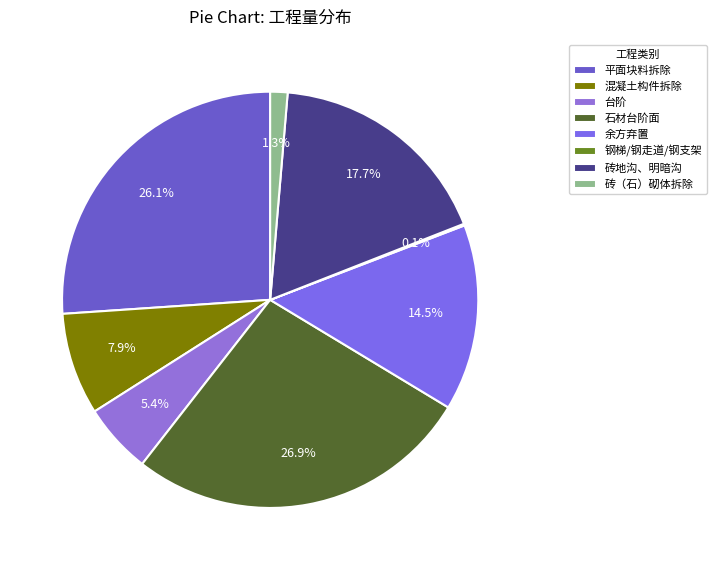

To the nearest percent, what percentage of the pie is 石材台阶面?

27%